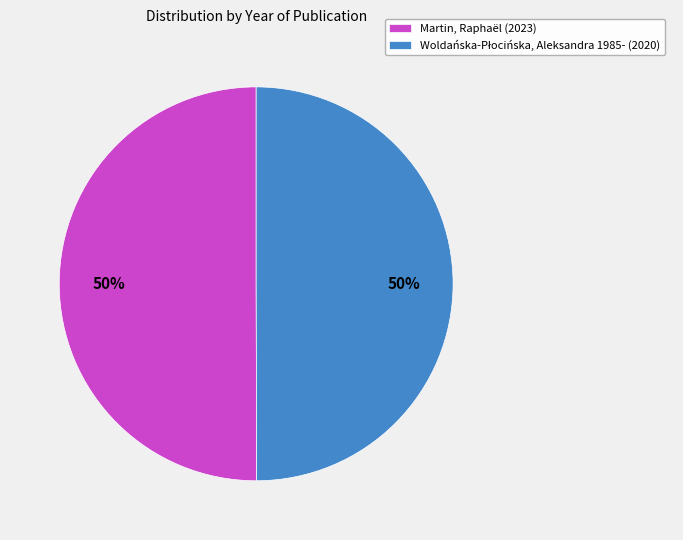

To the nearest percent, what is the average slice percentage?

50%